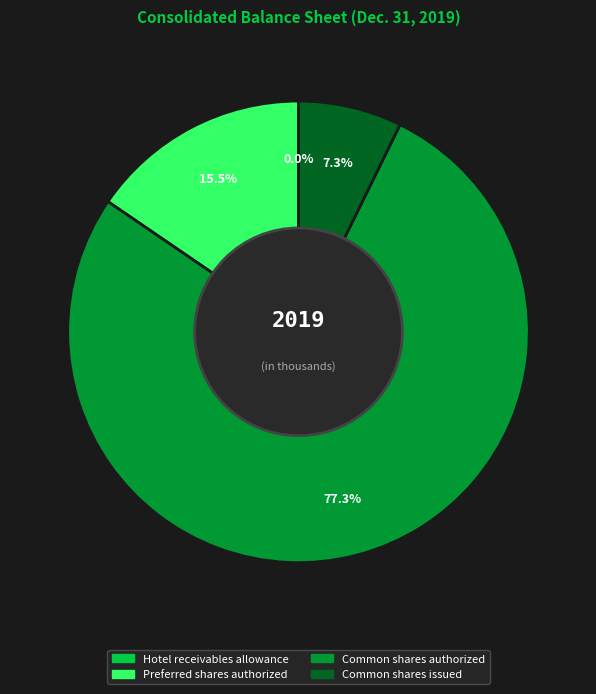

What is the largest slice in the pie chart?

Common shares authorized